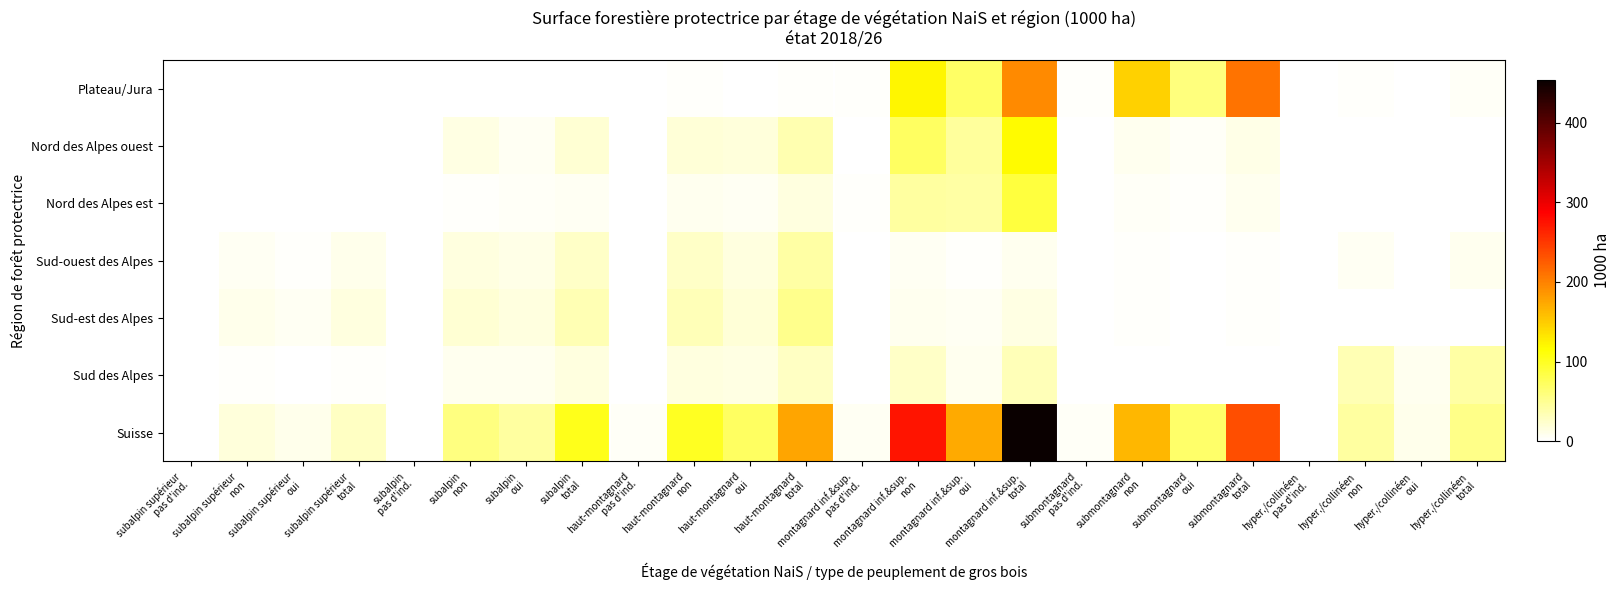

What is the spread (max minus min) of values at hyper./collinéen
non?

43.9